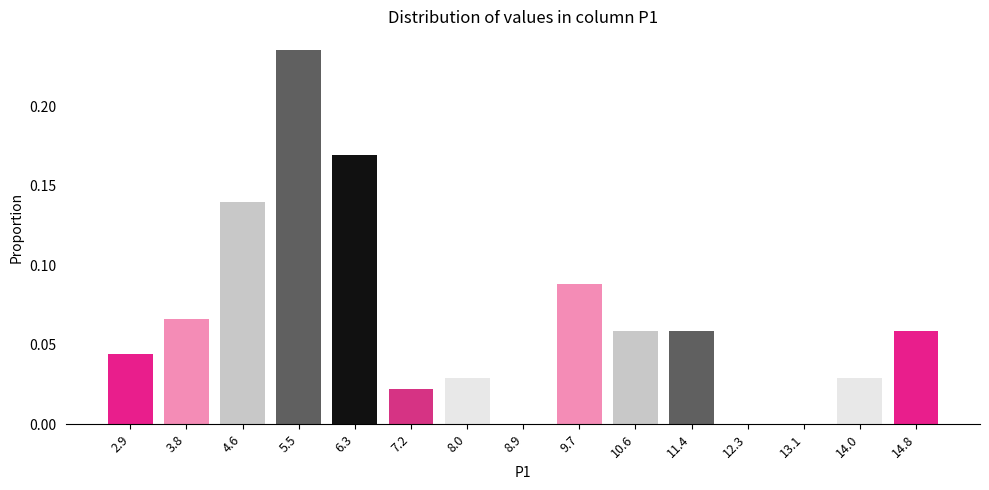

Is it true that the value at 8.9 is 0.0?

True